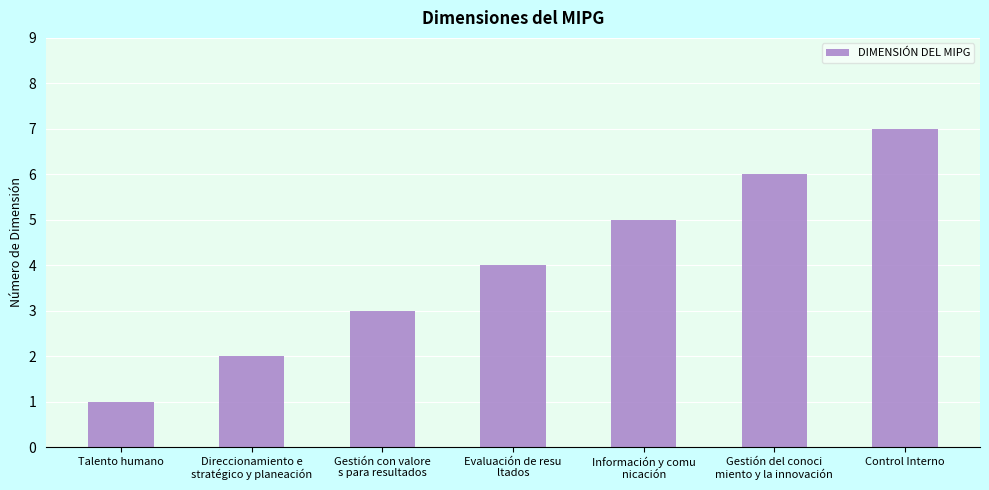

How many data points are less than 4?

3